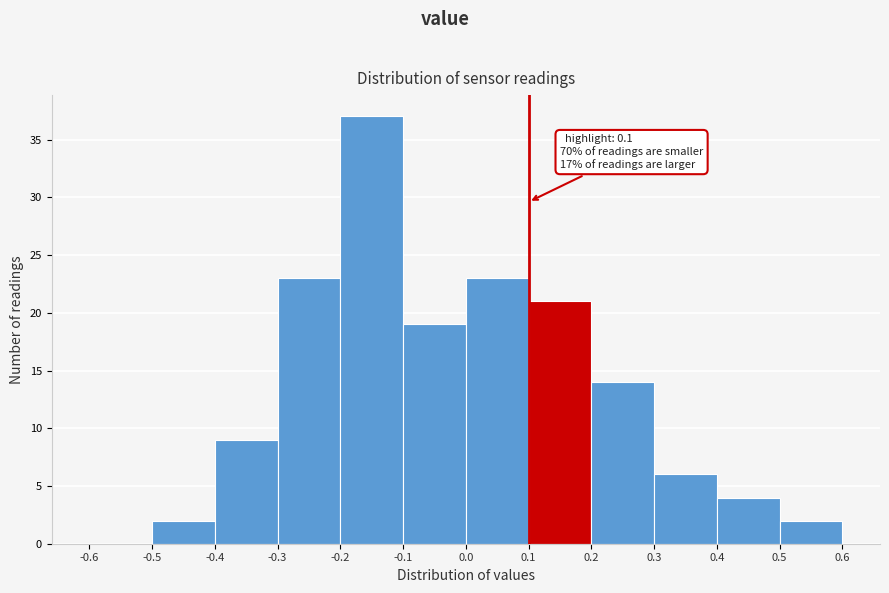

Which range on the x-axis has the tallest bar?

-0.2 to -0.1